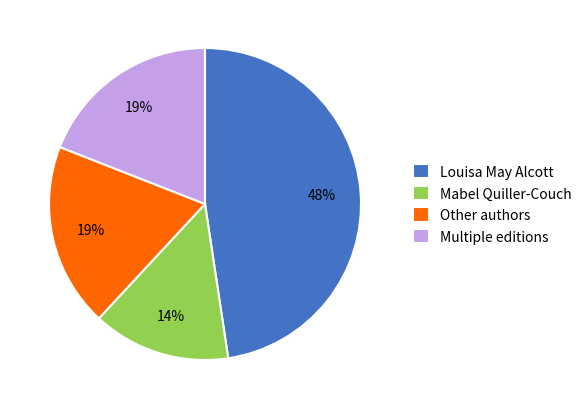

The Other authors slice represents 19% of the pie. True or false?

True